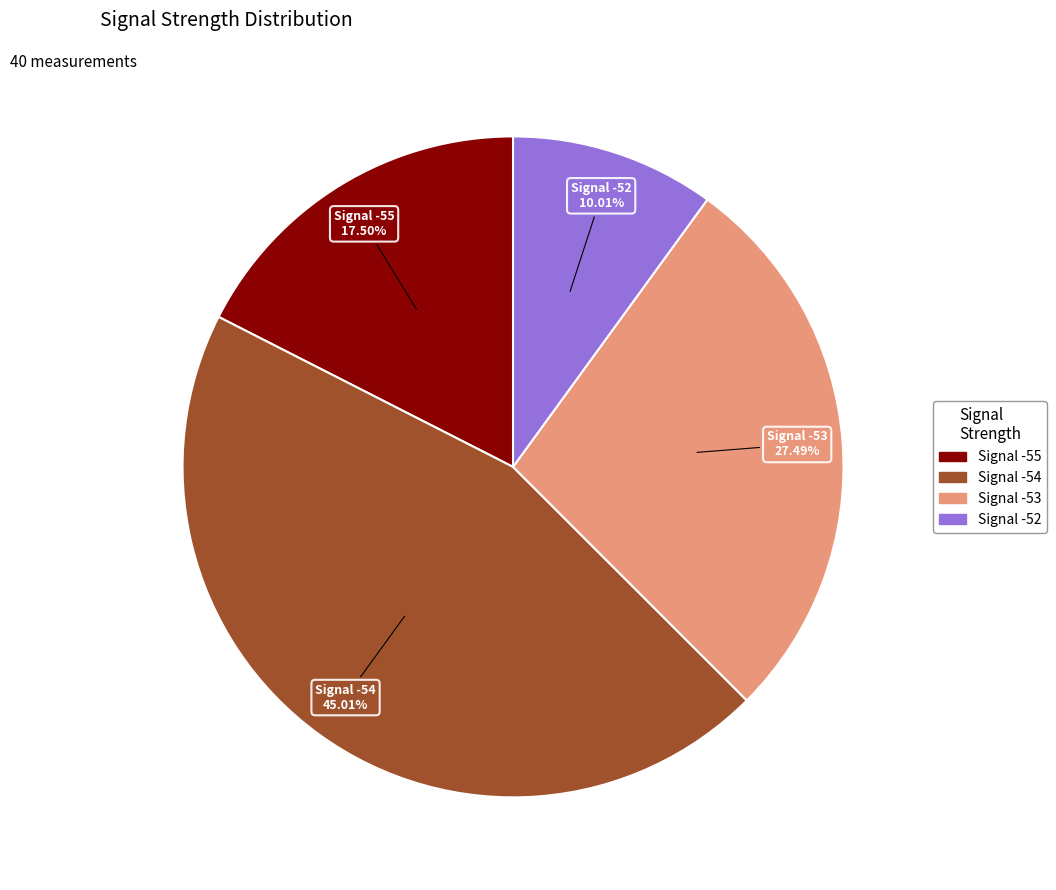

Which category has the biggest portion of the pie?

Signal -54